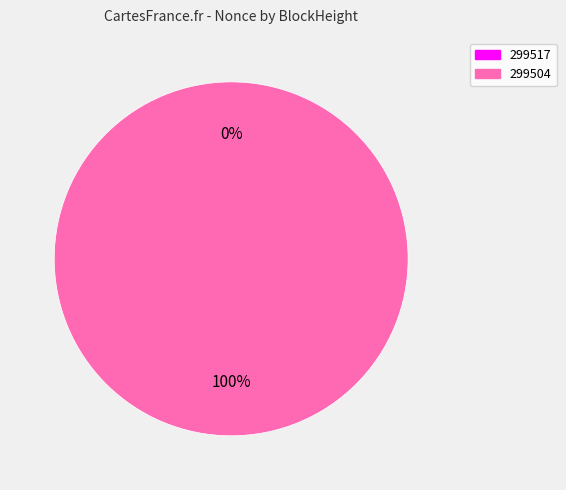

Which category has the biggest portion of the pie?

299504